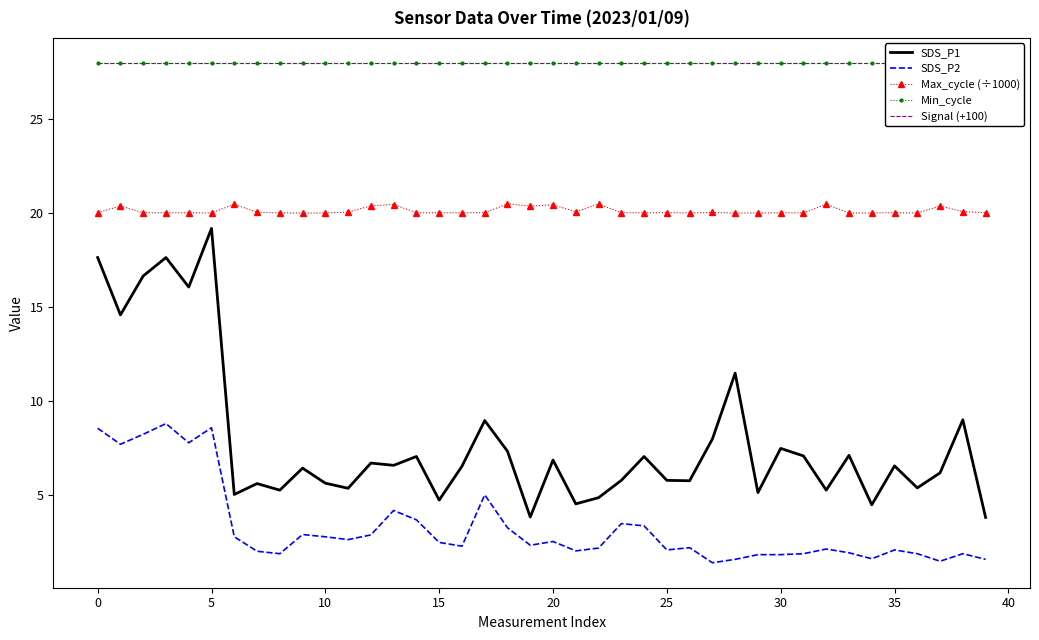

The SDS_P2 series shows 4.5 at 20. True or false?

False